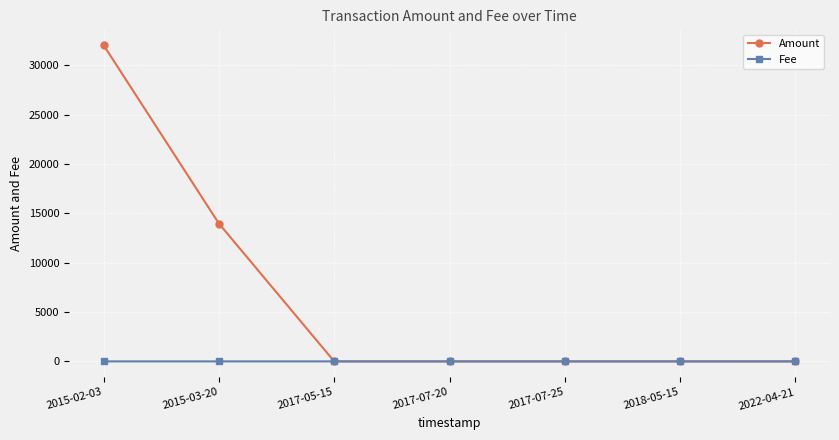

Which series has the widest spread of values?

Amount